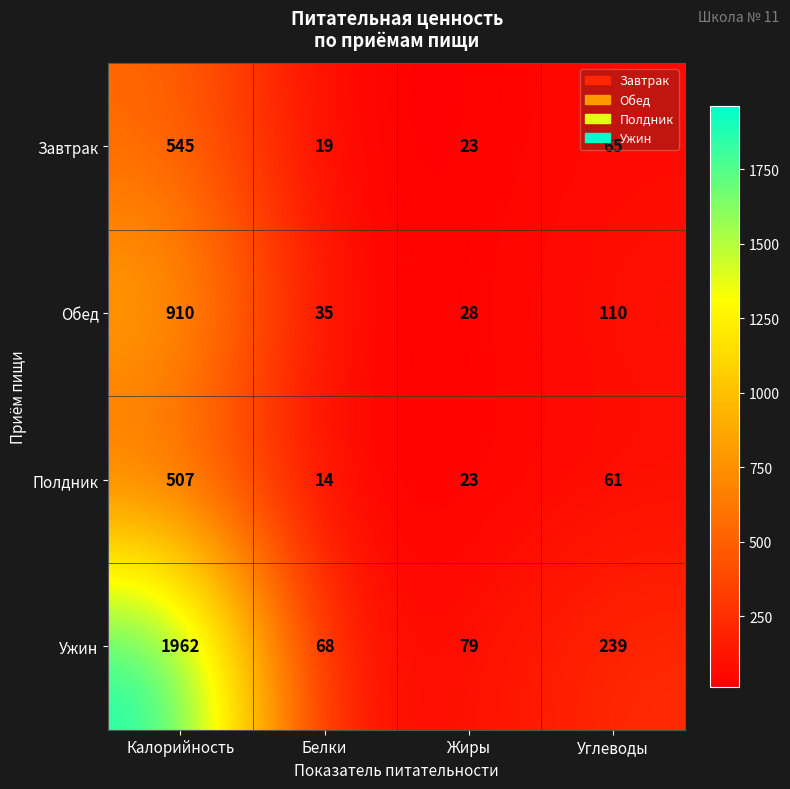

True or false: Полдник has a value of 507 at Калорийность.

True